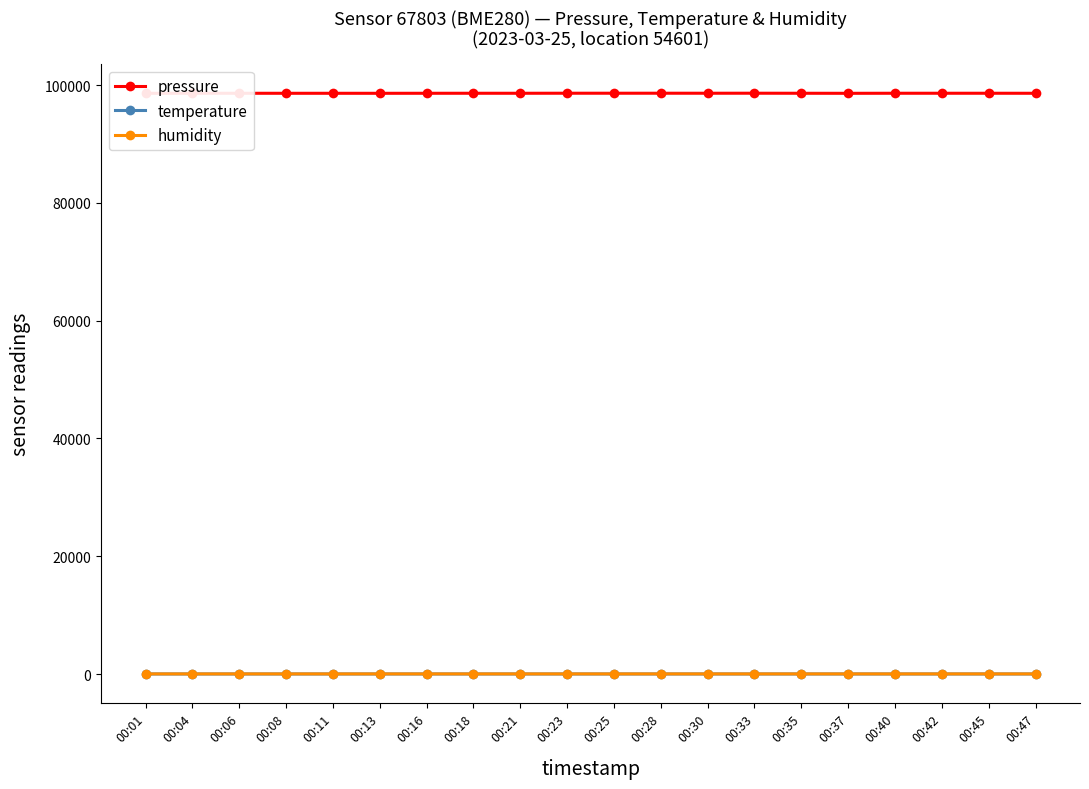

At which label does pressure first exceed 98604?

00:18